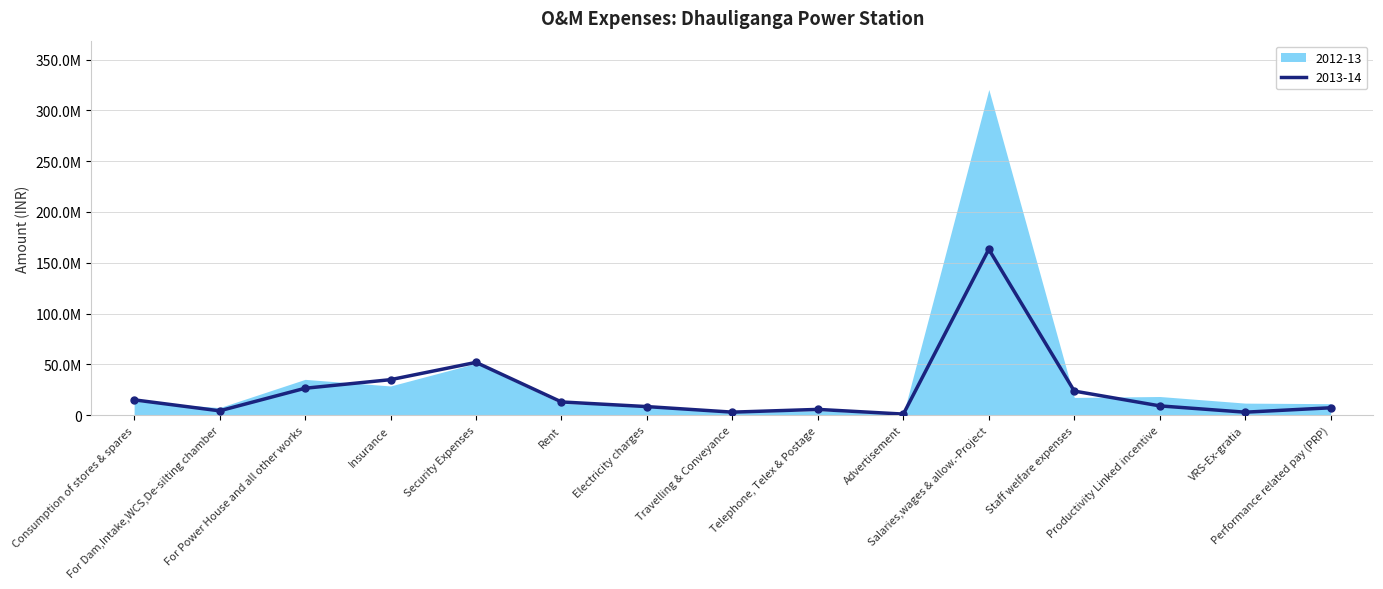

What is the ratio of the value at Staff welfare expenses to the value at Consumption of stores & spares?

1.6